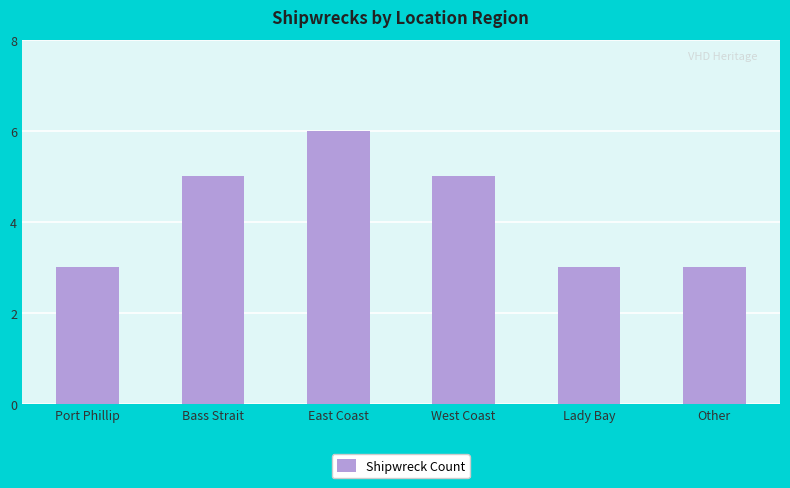

What value does the data have at Port Phillip?

3